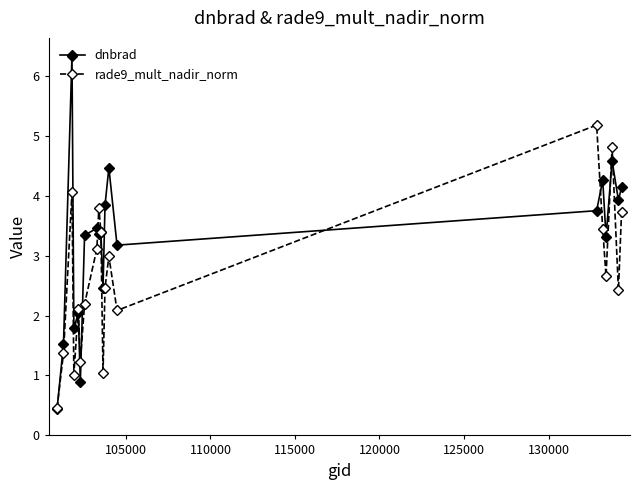

What is the difference between the maximum and minimum values in the rade9_mult_nadir_norm series?

4.7